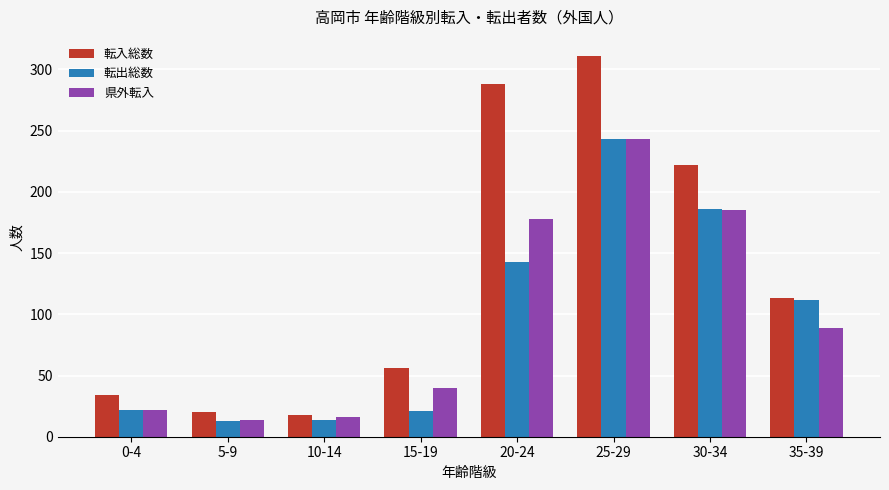

The 転入総数 series shows 288 at 20-24. True or false?

True